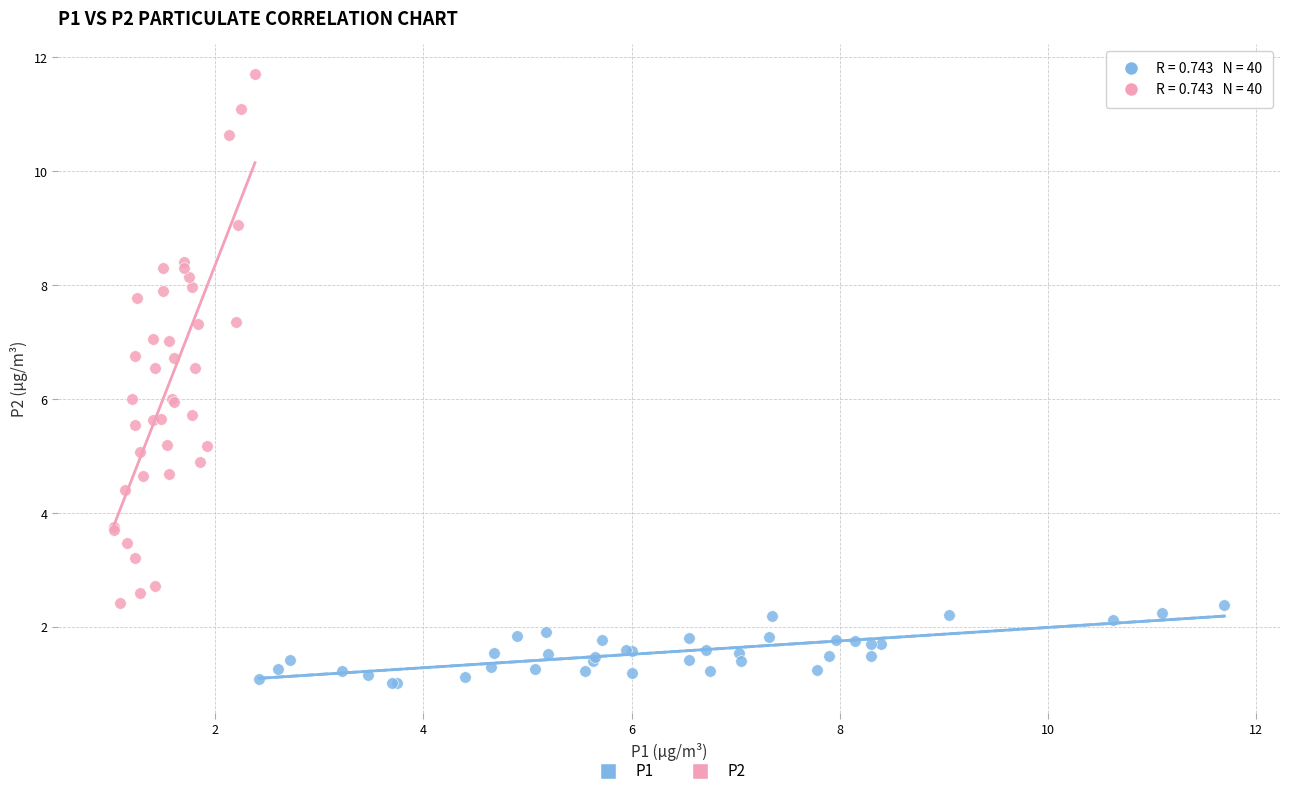

Which series has the widest spread of Y values?

P2